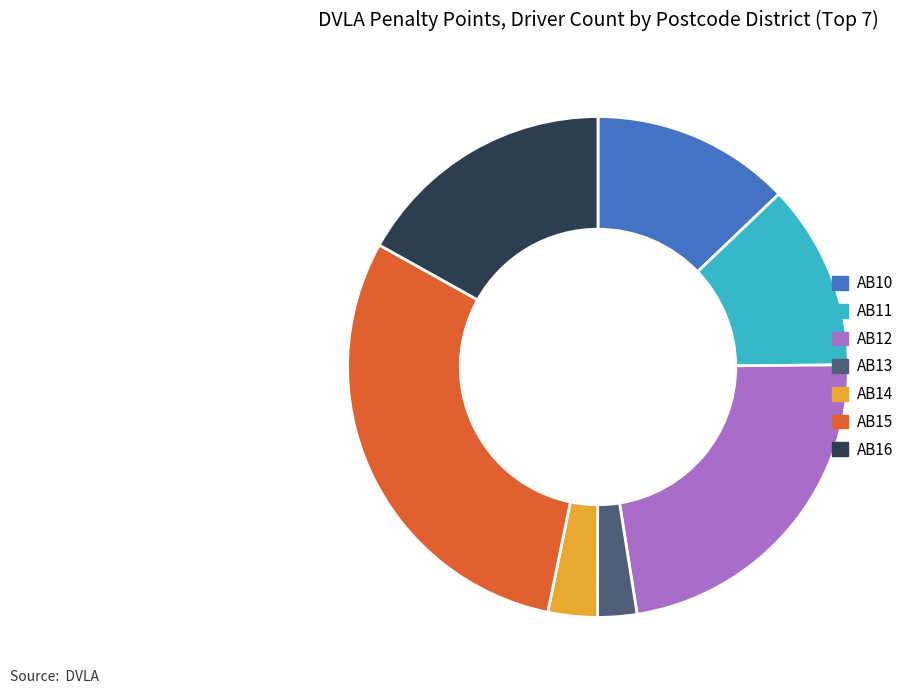

What is the ratio of the value at AB16 to the value at AB14?

5.3